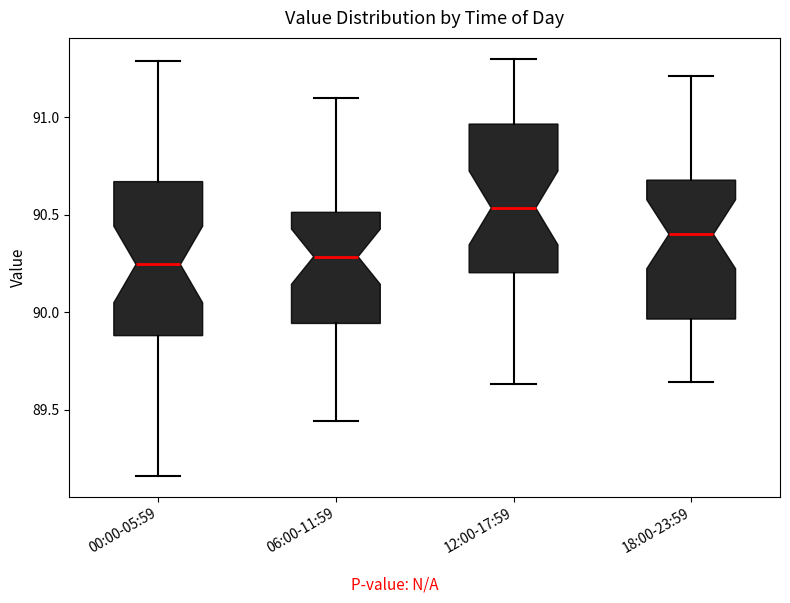

Reading left to right, read every box against the y-axis: the position of its median line, the range the box covers, and the ends of its whiskers. The values are not printed on the chart, so give them approximately, as read against the axis.

00:00-05:59: median 90.25, box 89.90 to 90.65, whiskers 89.15 to 91.30
06:00-11:59: median 90.30, box 89.95 to 90.50, whiskers 89.45 to 91.10
12:00-17:59: median 90.55, box 90.20 to 90.95, whiskers 89.65 to 91.30
18:00-23:59: median 90.40, box 89.95 to 90.70, whiskers 89.65 to 91.20